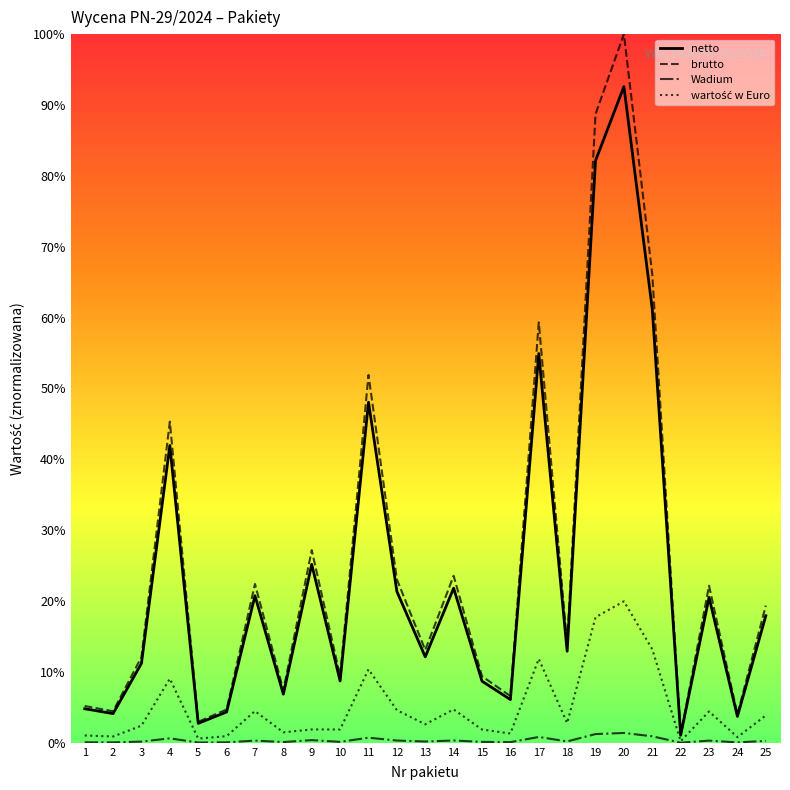

Which series has the largest range (max minus min)?

brutto